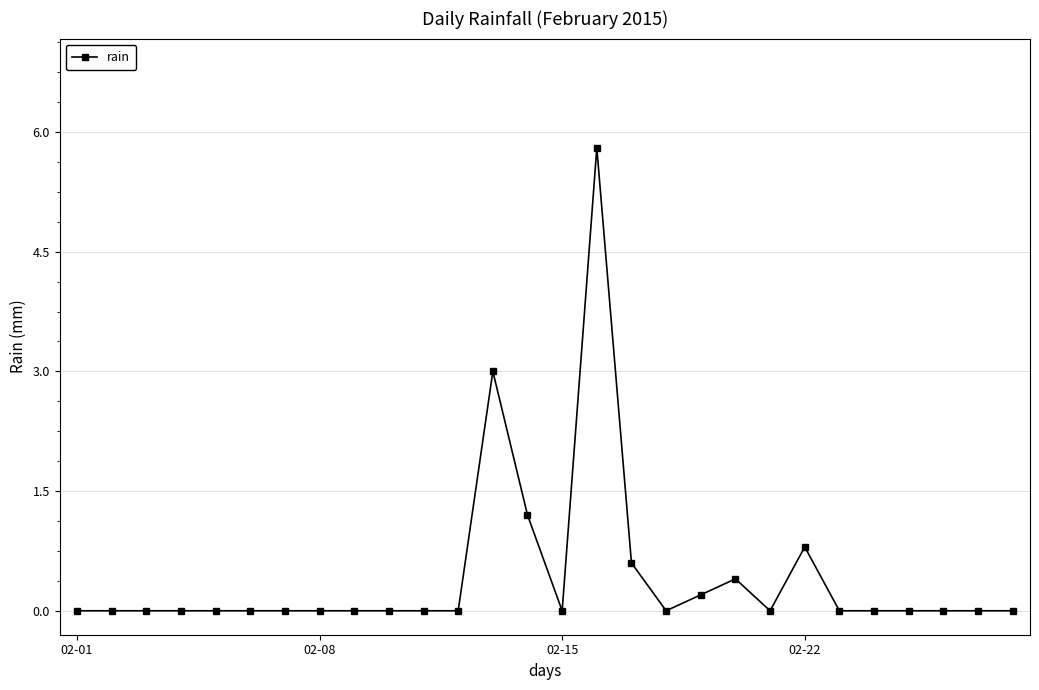

What is the sum of all values?

12.0